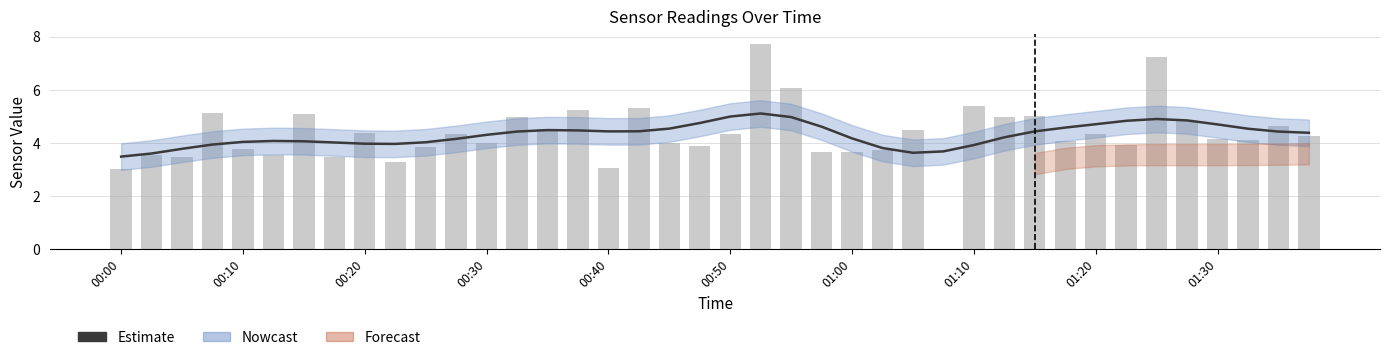

What is the sum of the Estimate values at 36 and 27?

8.4